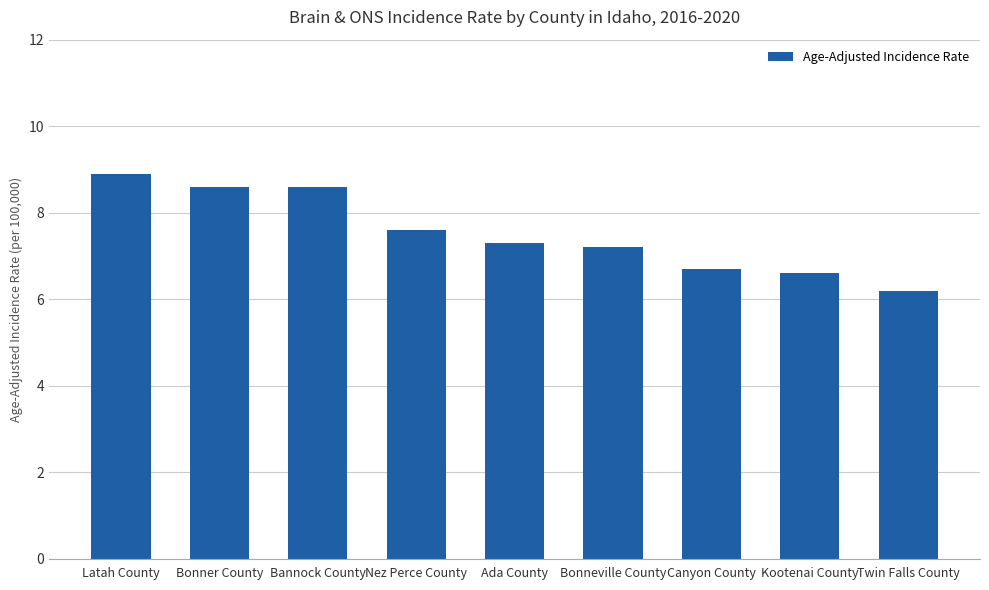

What is the change in value from Latah County to Twin Falls County?

-2.7